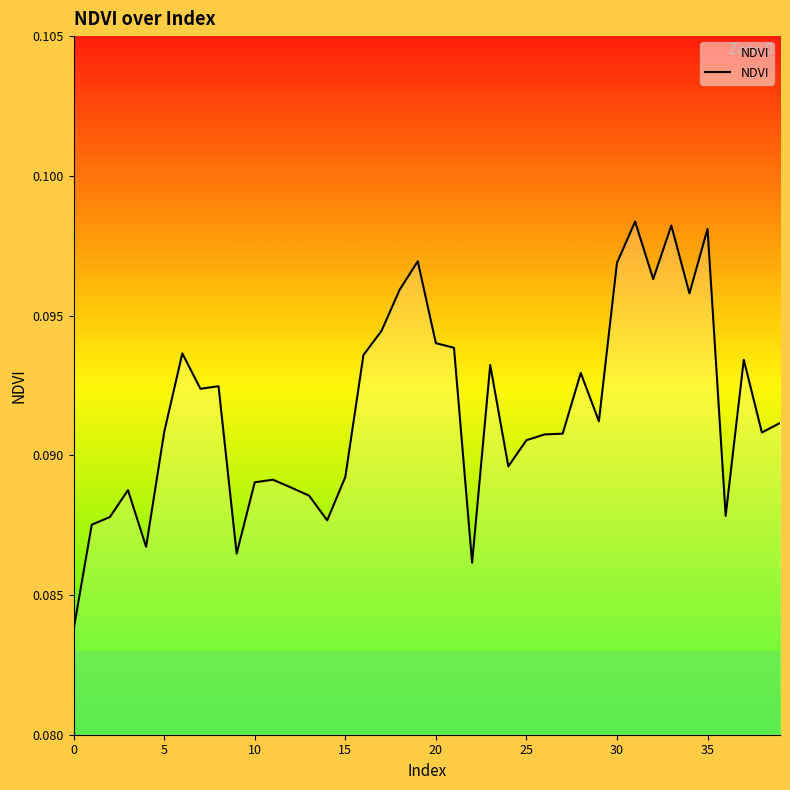

True or false: there are more than 1 points higher than both neighbors.

True